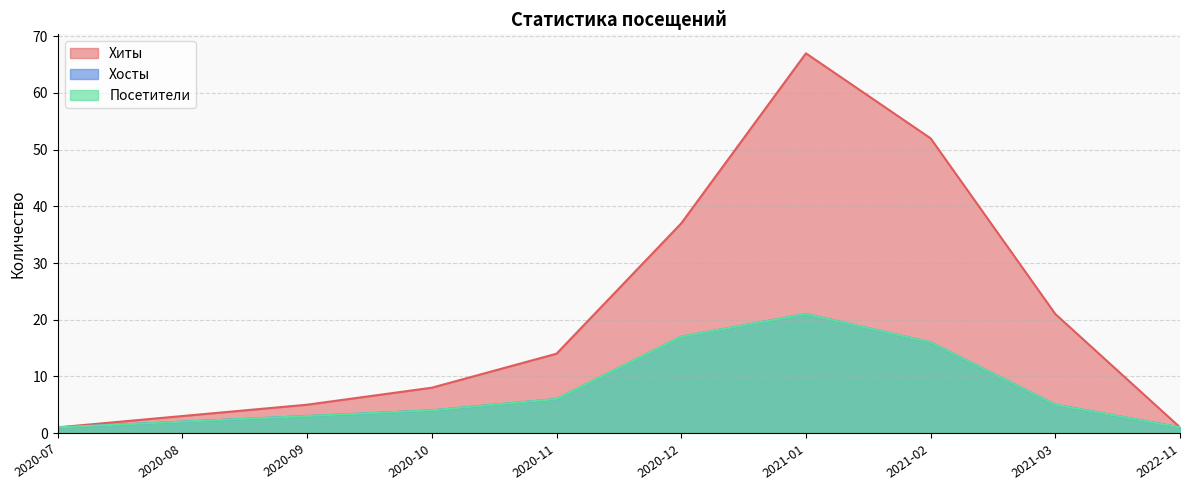

What is the difference between the Хиты values at 2021-03 and 2022-11?

20